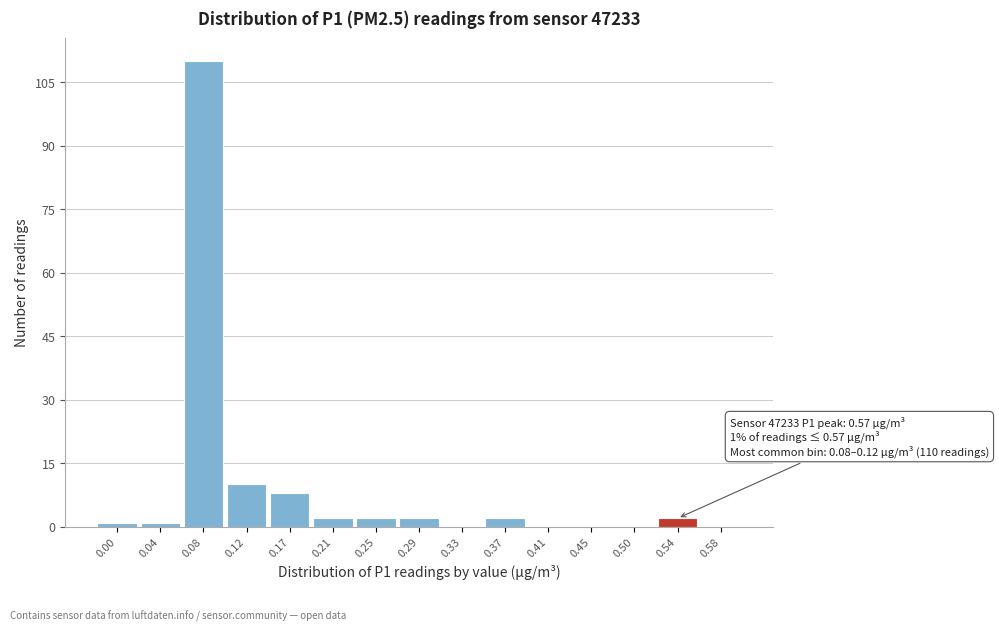

Reading right to left, extract all data points from this chart.

0.58=0	0.54=2	0.50=0	0.45=0	0.41=0	0.37=2	0.33=0	0.29=2	0.25=2	0.21=2	0.17=8	0.12=10	0.08=110	0.04=1	0.00=1